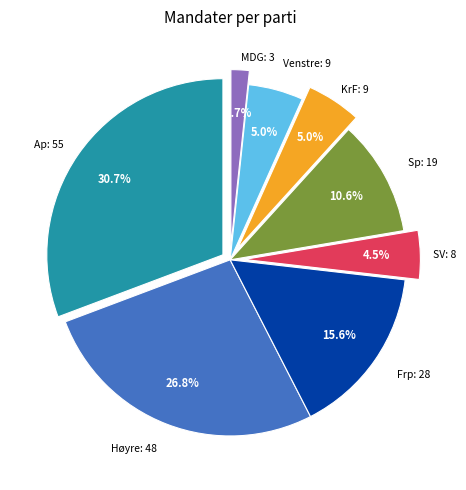

What is the change in value from Høyre to Sp?

-29